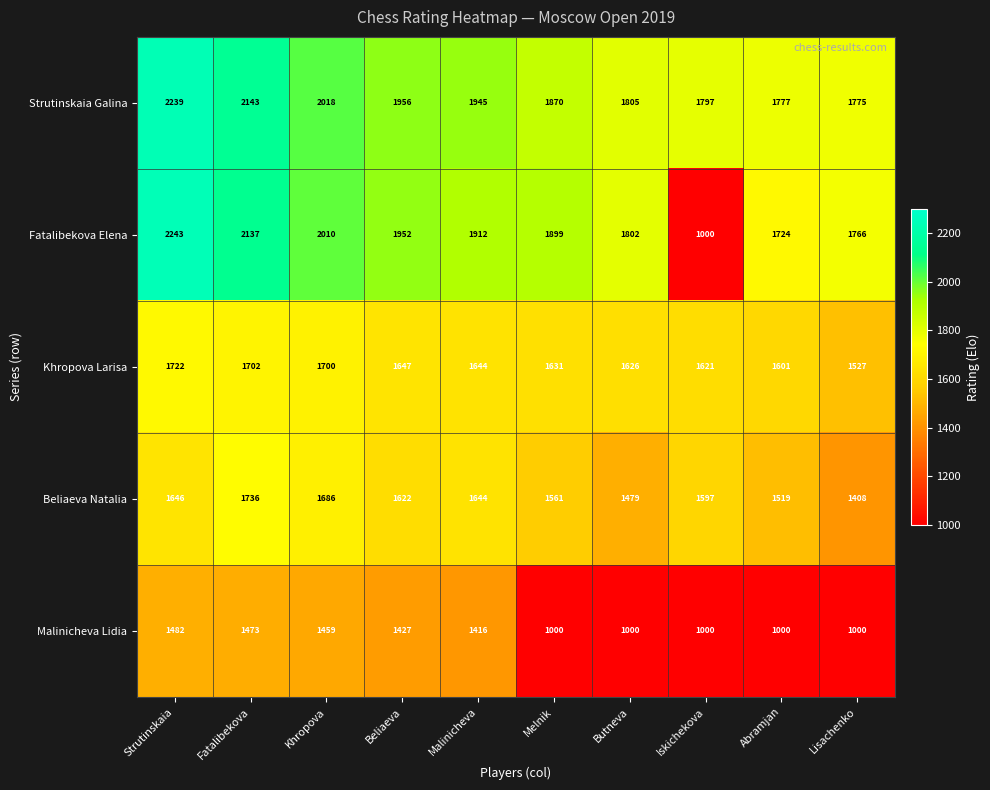

Which series has the widest spread of values?

Fatalibekova Elena